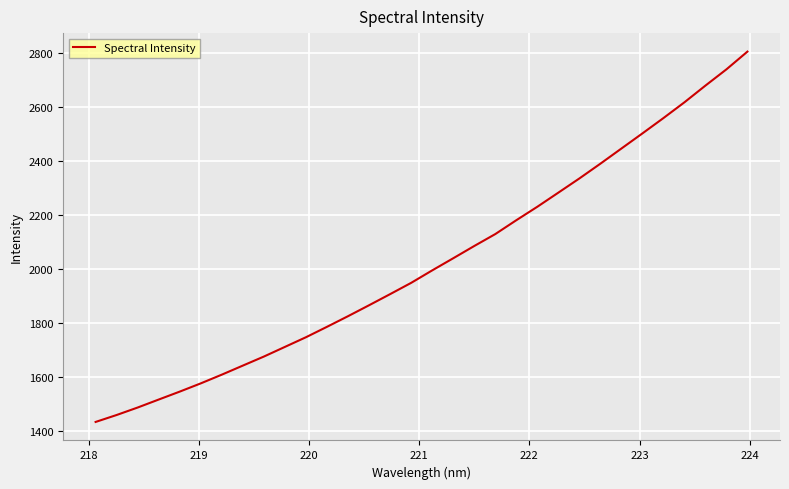

What is the maximum value shown in the chart?

2805.1